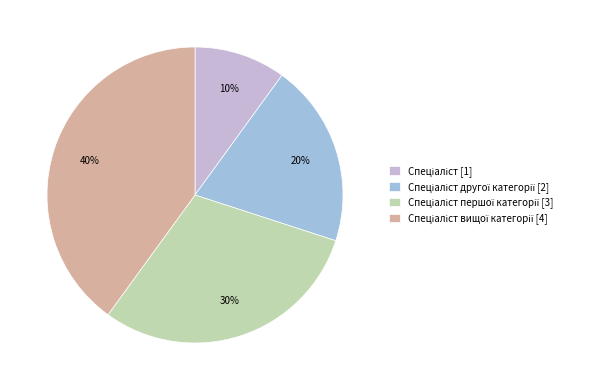

To the nearest percent, what is the average slice percentage?

25%